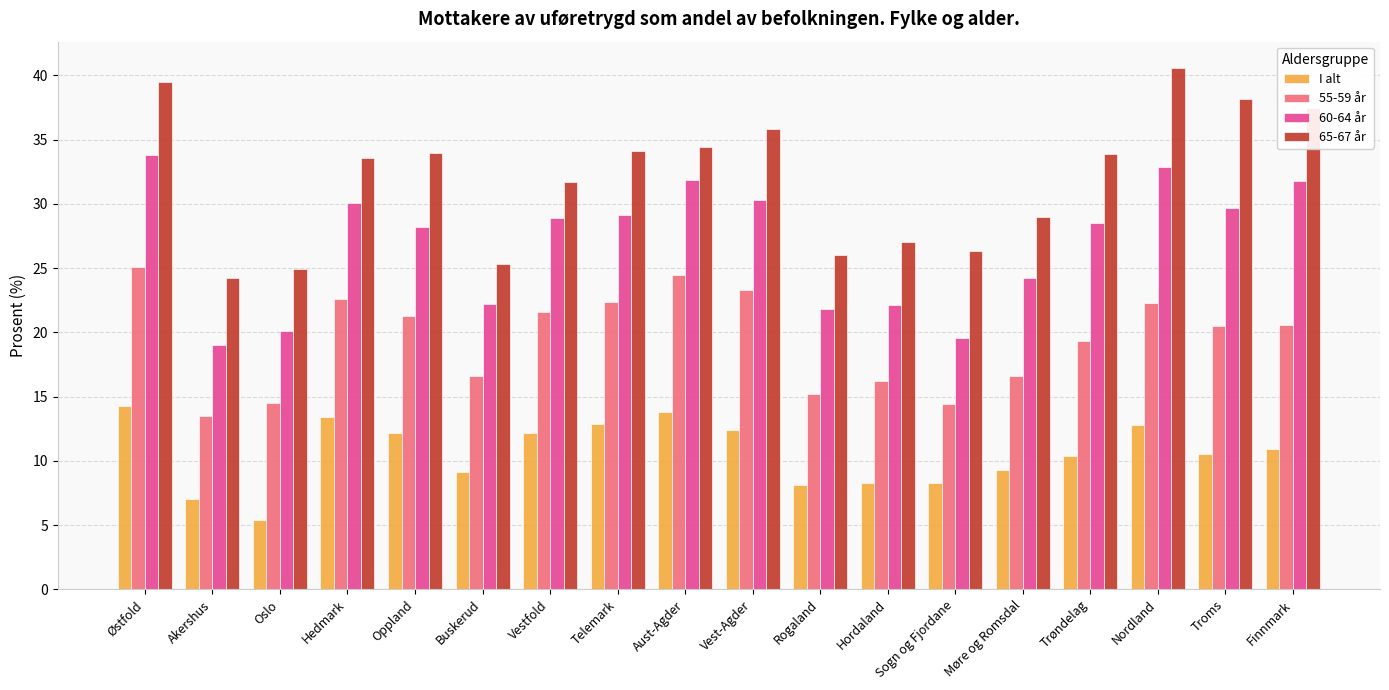

Which label corresponds to the smallest value in the chart?

Oslo